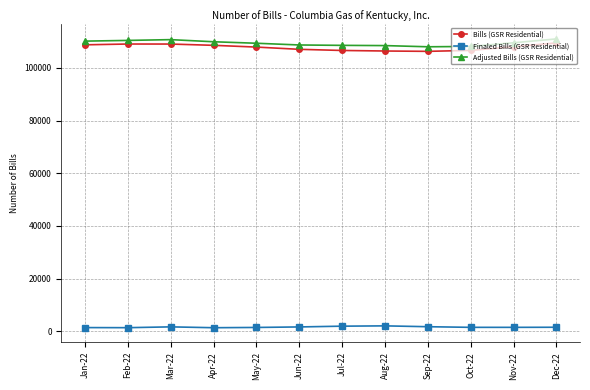

What is the highest value of the Bills (GSR Residential) series?

109500